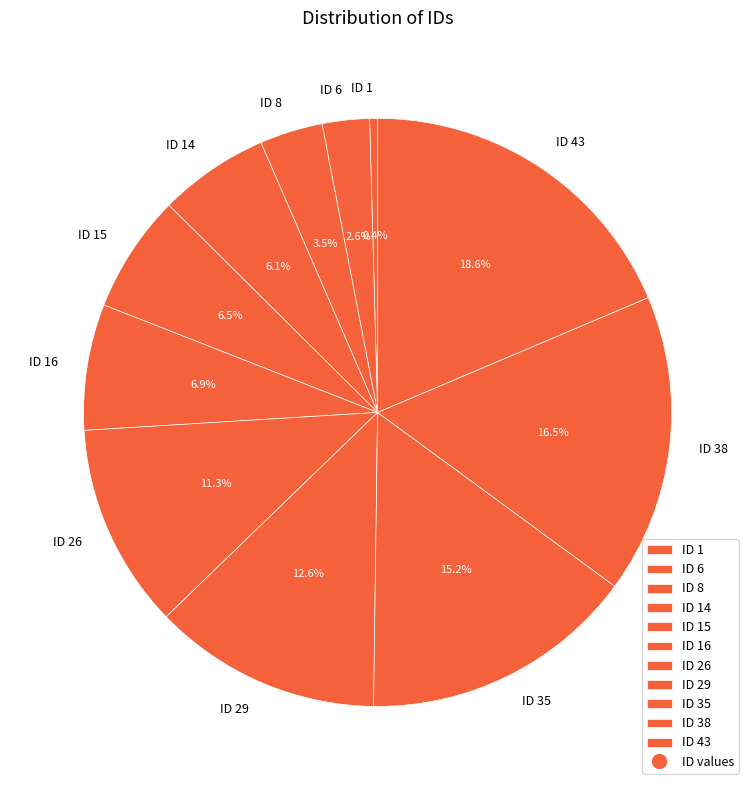

Count the number of slices in the pie.

11